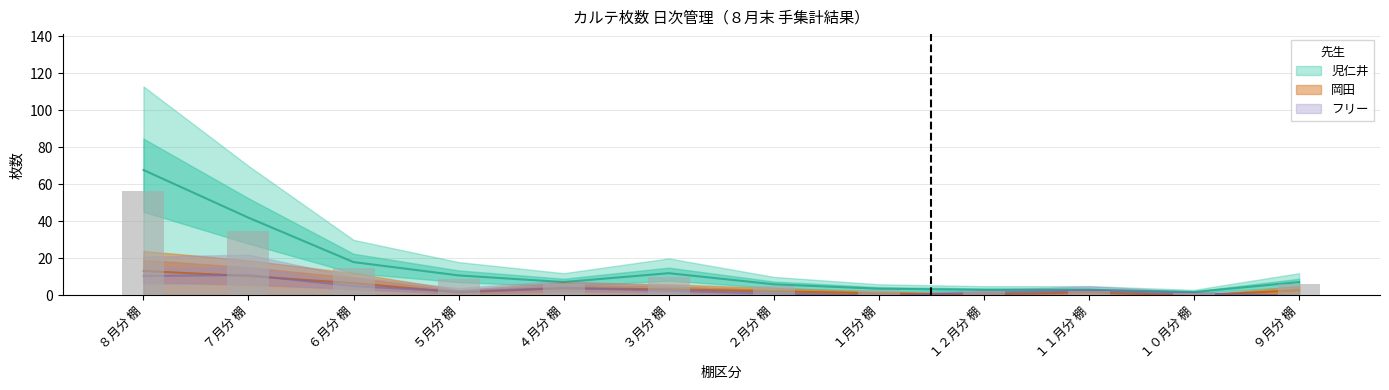

Which series changed the most between ６月分 棚 and １０月分 棚?

児仁井